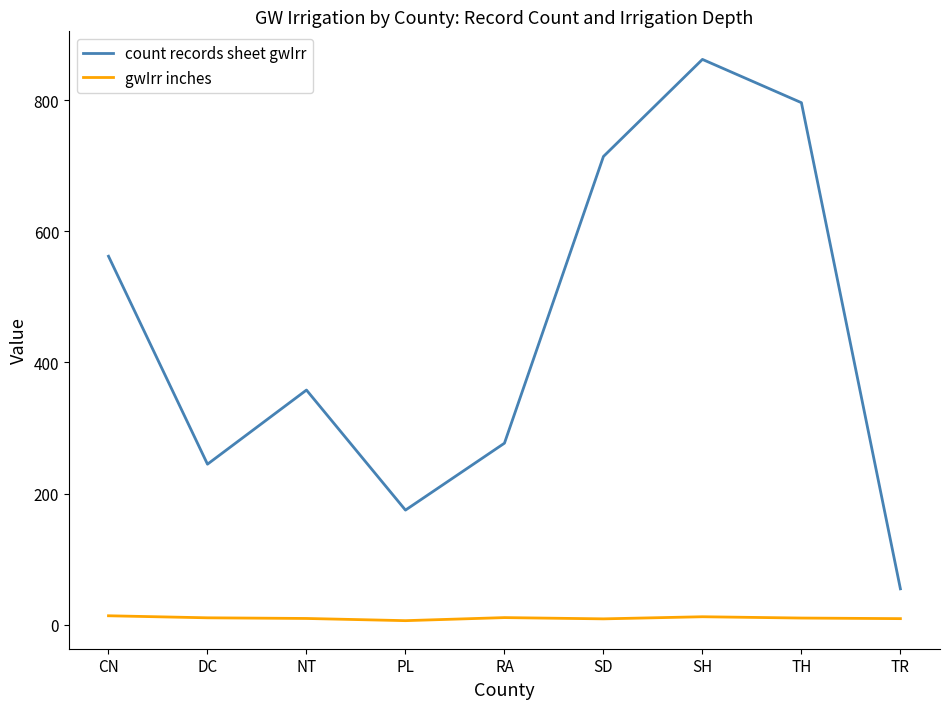

The count records sheet gwIrr series shows 277.0 at RA. True or false?

True